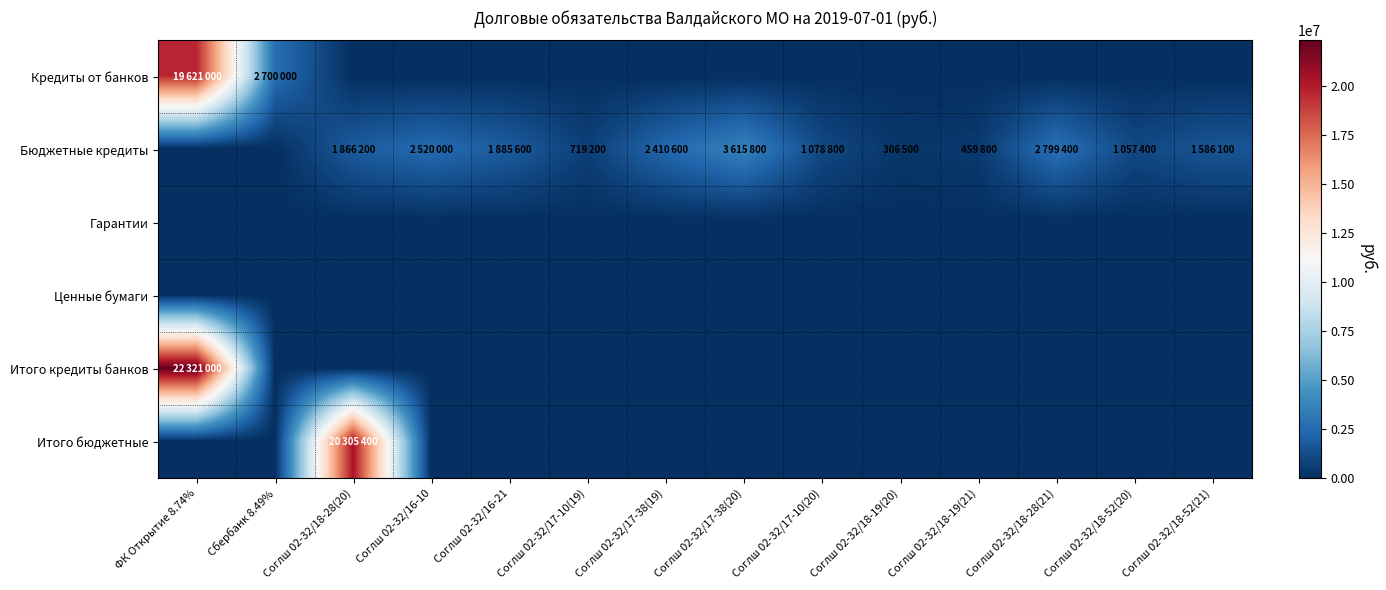

Rank the series by their maximum value, from lowest to highest.

Гарантии, Ценные бумаги, Бюджетные кредиты, Кредиты от банков, Итого бюджетные, Итого кредиты банков